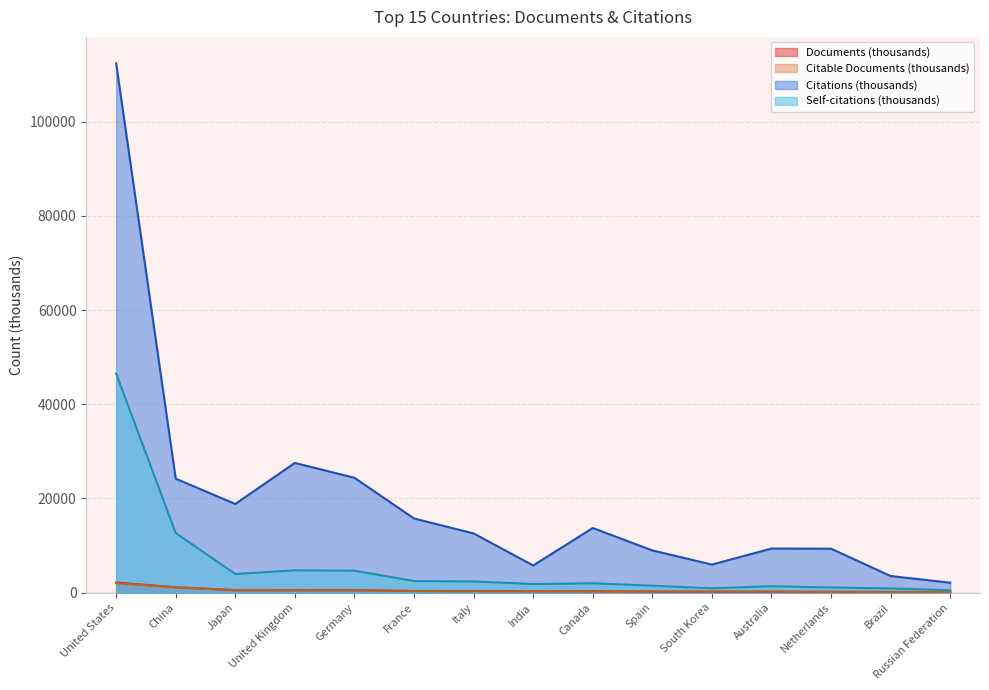

Is it true that Self-citations equals 594.9 at South Korea?

False